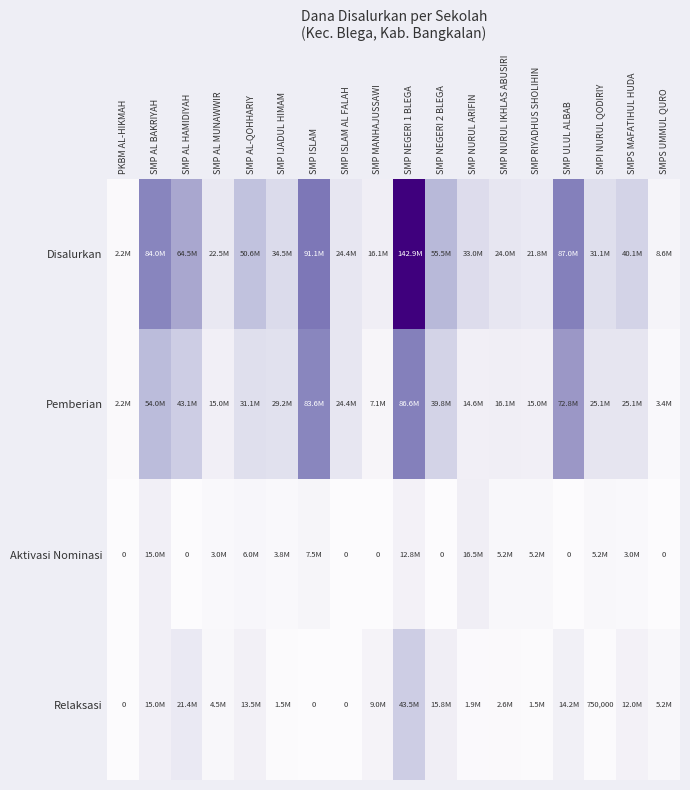

Is the value of Aktivasi Nominasi at SMPS UMMUL QURO greater than the value of Relaksasi at SMPI NURUL QODIRIY?

No